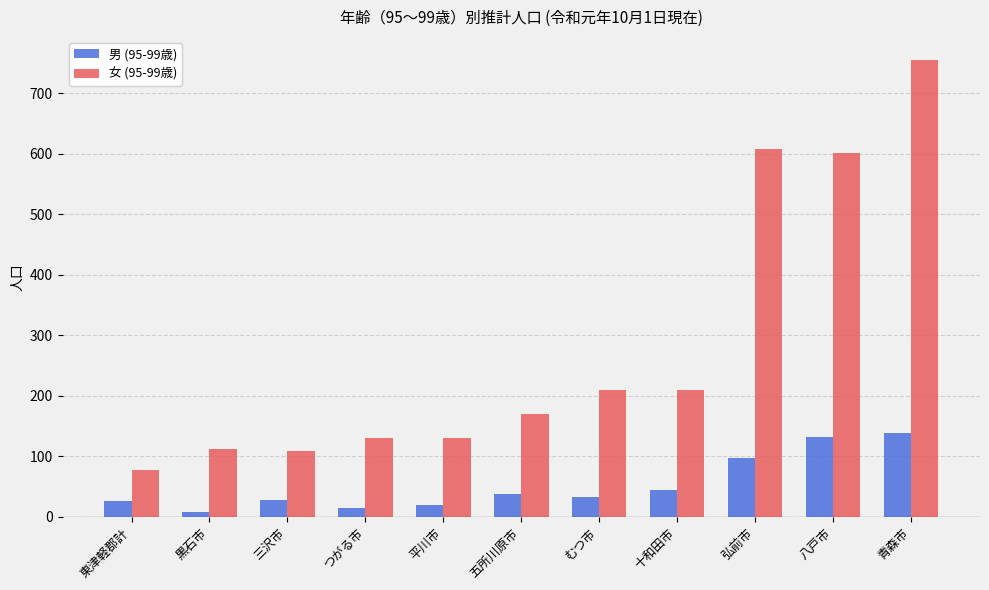

At 青森市, list the series in order from smallest to largest.

男 (95-99歳), 女 (95-99歳)